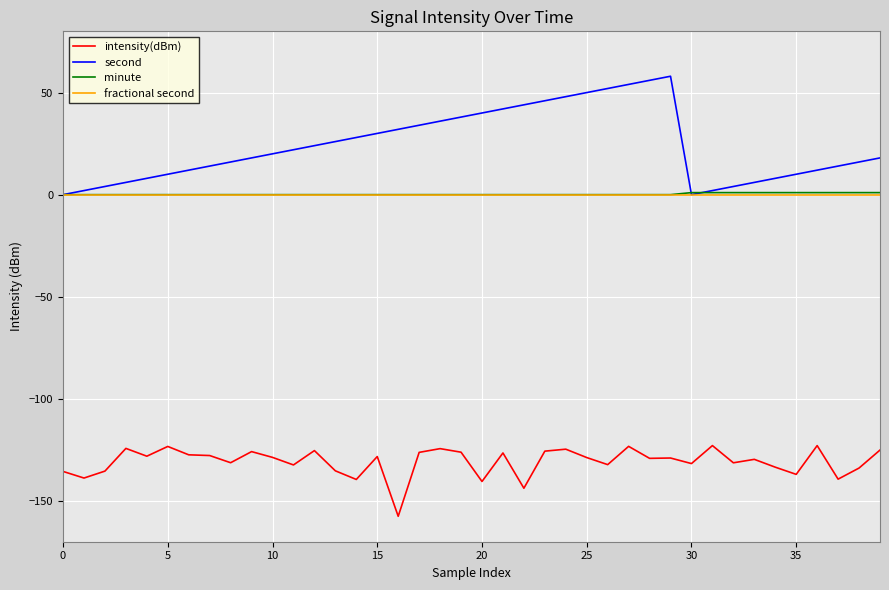

True or false: intensity(dBm) and second cross at least once.

False